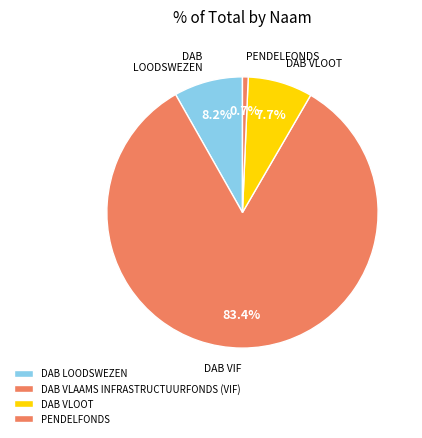

Which category has the biggest portion of the pie?

DAB VLAAMS INFRASTRUCTUURFONDS (VIF)